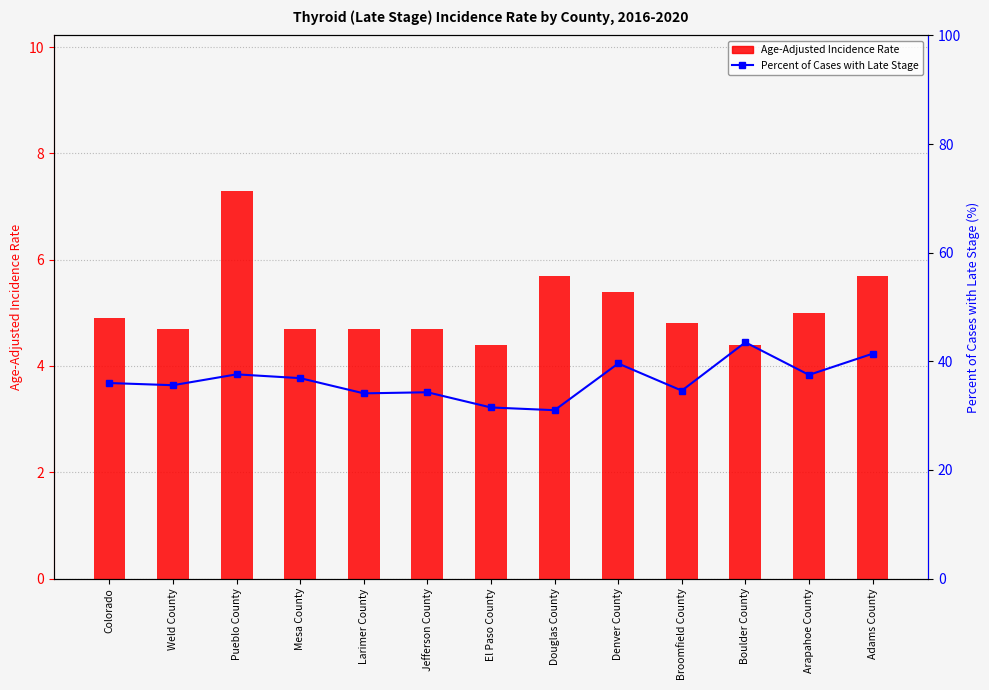

At how many categories does at least one series exceed 21?

13